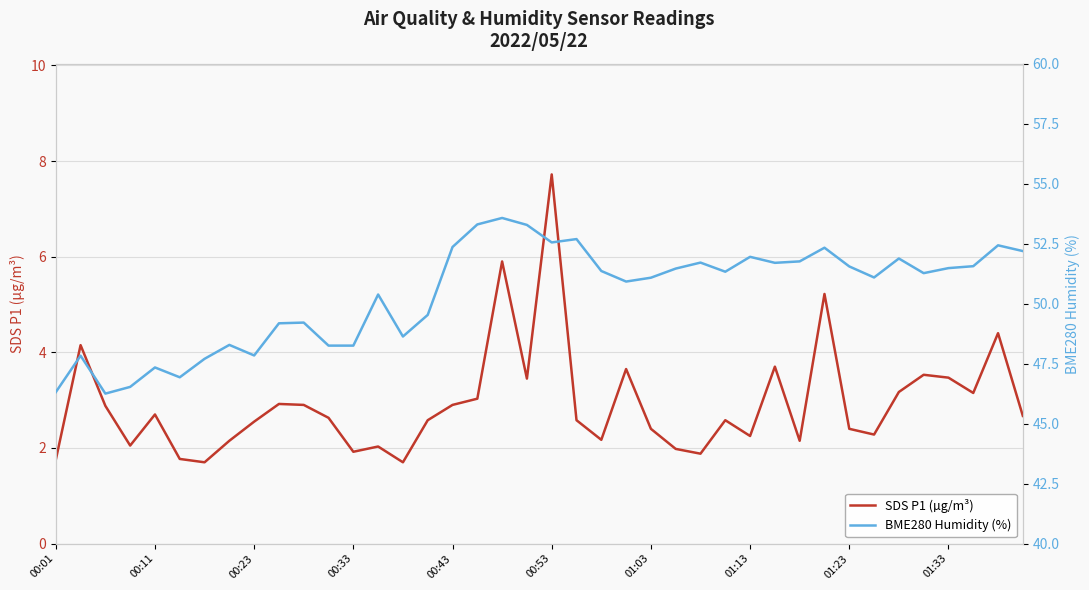

What position from the right is 30?

10